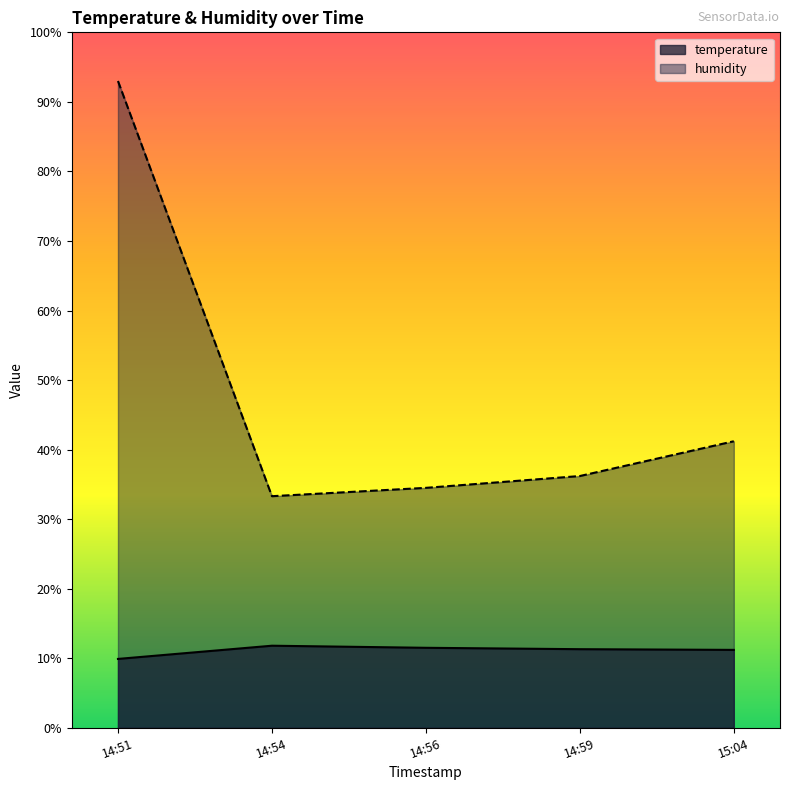

At which category is the sum across all series the highest?

14:51